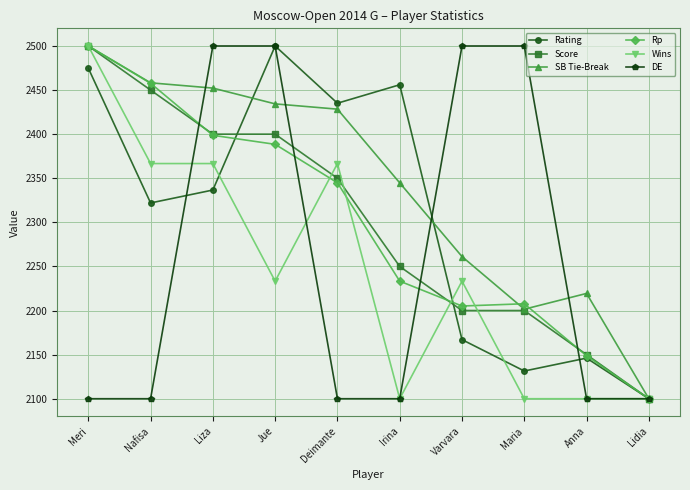

Where is the first local maximum for Rating?

Jue